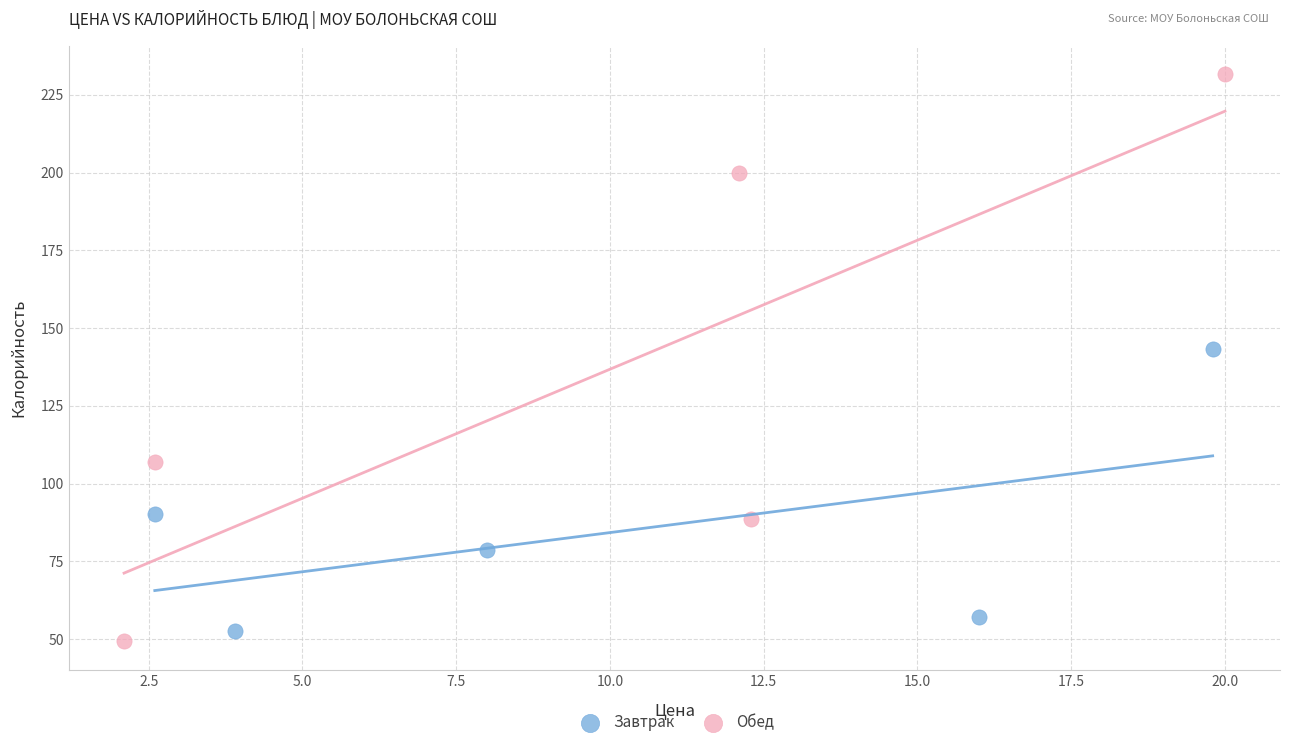

Which series reaches the maximum Y coordinate?

Обед